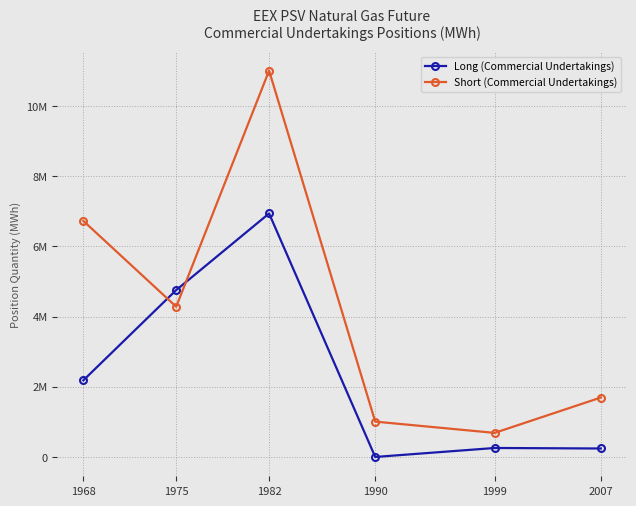

What are all the series names shown in the legend?

Long (Commercial Undertakings), Short (Commercial Undertakings)